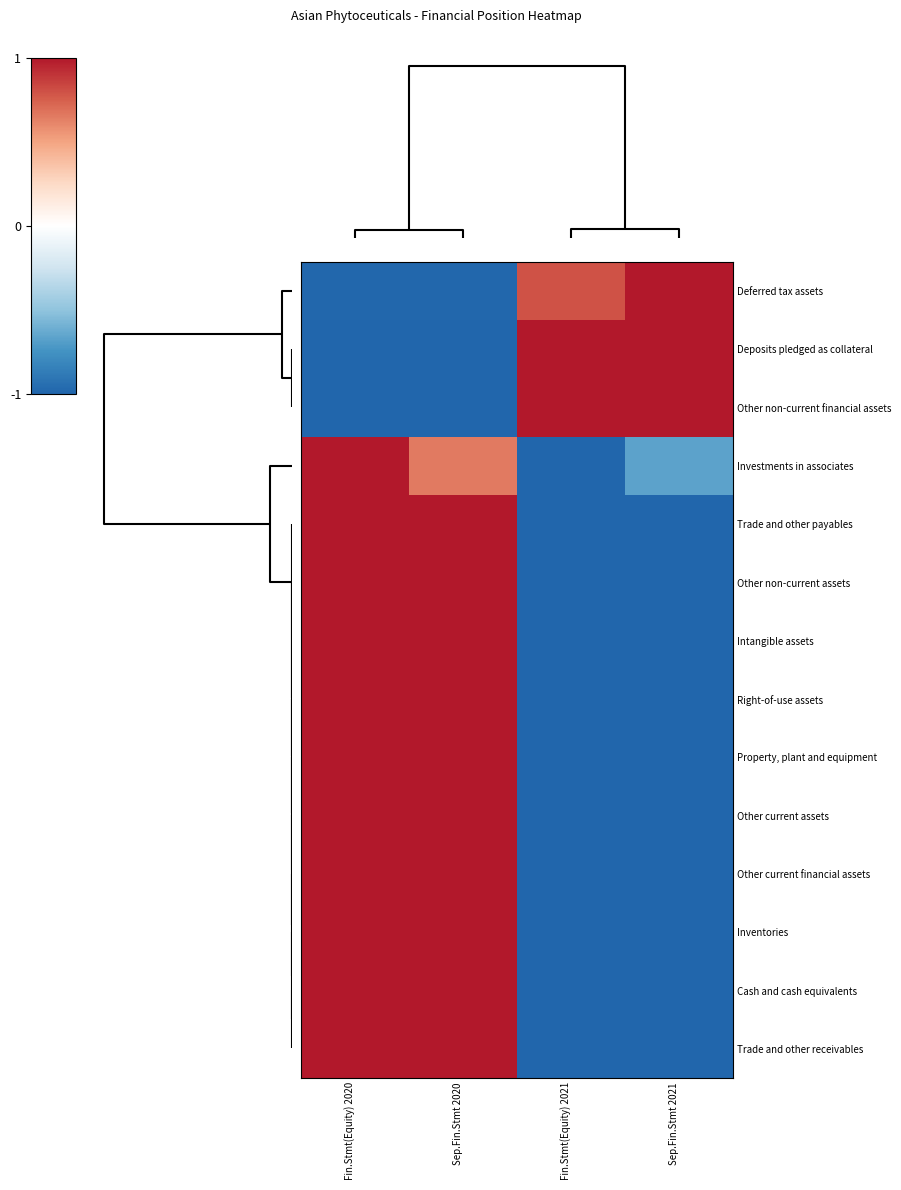

Reading left to right, what are all the values shown in this chart?

Deferred tax assets: Fin.Stmt(Equity) 2020=-1.0	Sep.Fin.Stmt 2020=-1.0	Fin.Stmt(Equity) 2021=0.8	Sep.Fin.Stmt 2021=1.0
Deposits pledged as collateral: Fin.Stmt(Equity) 2020=-1.0	Sep.Fin.Stmt 2020=-1.0	Fin.Stmt(Equity) 2021=1.0	Sep.Fin.Stmt 2021=1.0
Other non-current financial assets: Fin.Stmt(Equity) 2020=-1.0	Sep.Fin.Stmt 2020=-1.0	Fin.Stmt(Equity) 2021=1.0	Sep.Fin.Stmt 2021=1.0
Investments in associates: Fin.Stmt(Equity) 2020=1.0	Sep.Fin.Stmt 2020=0.7	Fin.Stmt(Equity) 2021=-1.0	Sep.Fin.Stmt 2021=-0.7
Trade and other payables: Fin.Stmt(Equity) 2020=1.0	Sep.Fin.Stmt 2020=1.0	Fin.Stmt(Equity) 2021=-1.0	Sep.Fin.Stmt 2021=-1.0
Other non-current assets: Fin.Stmt(Equity) 2020=1.0	Sep.Fin.Stmt 2020=1.0	Fin.Stmt(Equity) 2021=-1.0	Sep.Fin.Stmt 2021=-1.0
Intangible assets: Fin.Stmt(Equity) 2020=1.0	Sep.Fin.Stmt 2020=1.0	Fin.Stmt(Equity) 2021=-1.0	Sep.Fin.Stmt 2021=-1.0
Right-of-use assets: Fin.Stmt(Equity) 2020=1.0	Sep.Fin.Stmt 2020=1.0	Fin.Stmt(Equity) 2021=-1.0	Sep.Fin.Stmt 2021=-1.0
Property, plant and equipment: Fin.Stmt(Equity) 2020=1.0	Sep.Fin.Stmt 2020=1.0	Fin.Stmt(Equity) 2021=-1.0	Sep.Fin.Stmt 2021=-1.0
Other current assets: Fin.Stmt(Equity) 2020=1.0	Sep.Fin.Stmt 2020=1.0	Fin.Stmt(Equity) 2021=-1.0	Sep.Fin.Stmt 2021=-1.0
Other current financial assets: Fin.Stmt(Equity) 2020=1.0	Sep.Fin.Stmt 2020=1.0	Fin.Stmt(Equity) 2021=-1.0	Sep.Fin.Stmt 2021=-1.0
Inventories: Fin.Stmt(Equity) 2020=1.0	Sep.Fin.Stmt 2020=1.0	Fin.Stmt(Equity) 2021=-1.0	Sep.Fin.Stmt 2021=-1.0
Cash and cash equivalents: Fin.Stmt(Equity) 2020=1.0	Sep.Fin.Stmt 2020=1.0	Fin.Stmt(Equity) 2021=-1.0	Sep.Fin.Stmt 2021=-1.0
Trade and other receivables: Fin.Stmt(Equity) 2020=1.0	Sep.Fin.Stmt 2020=1.0	Fin.Stmt(Equity) 2021=-1.0	Sep.Fin.Stmt 2021=-1.0